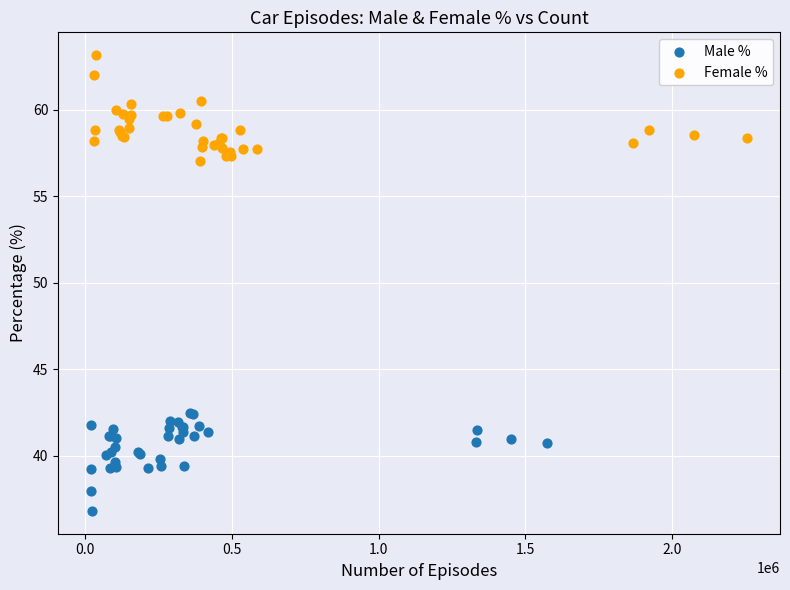

Which series contains the highest Y value?

Female %